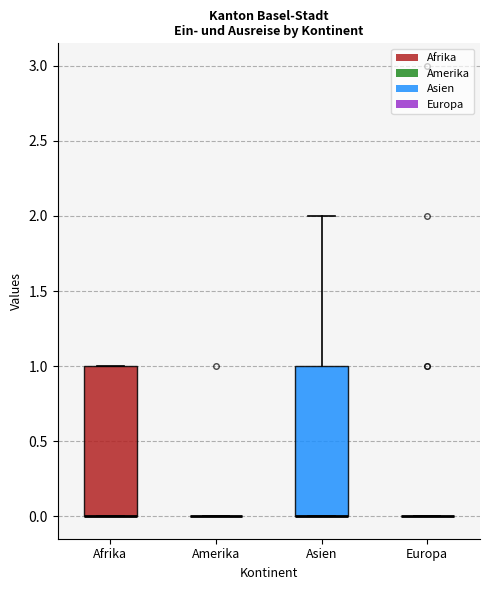

Reading left to right, transcribe this box plot: for each box, give where its median line is, the range the box spans, and where its two whiskers end, as read against the y-axis. The values are not printed on the chart, so give them approximately, as read against the axis.

Afrika: median 0 (drawn on the box's lower edge), box 0 to 1, whiskers 0 to 1
Amerika: box collapsed to a line at 0, whiskers 0 to 0
Asien: median 0 (drawn on the box's lower edge), box 0 to 1, whiskers 0 to 2
Europa: box collapsed to a line at 0, whiskers 0 to 0